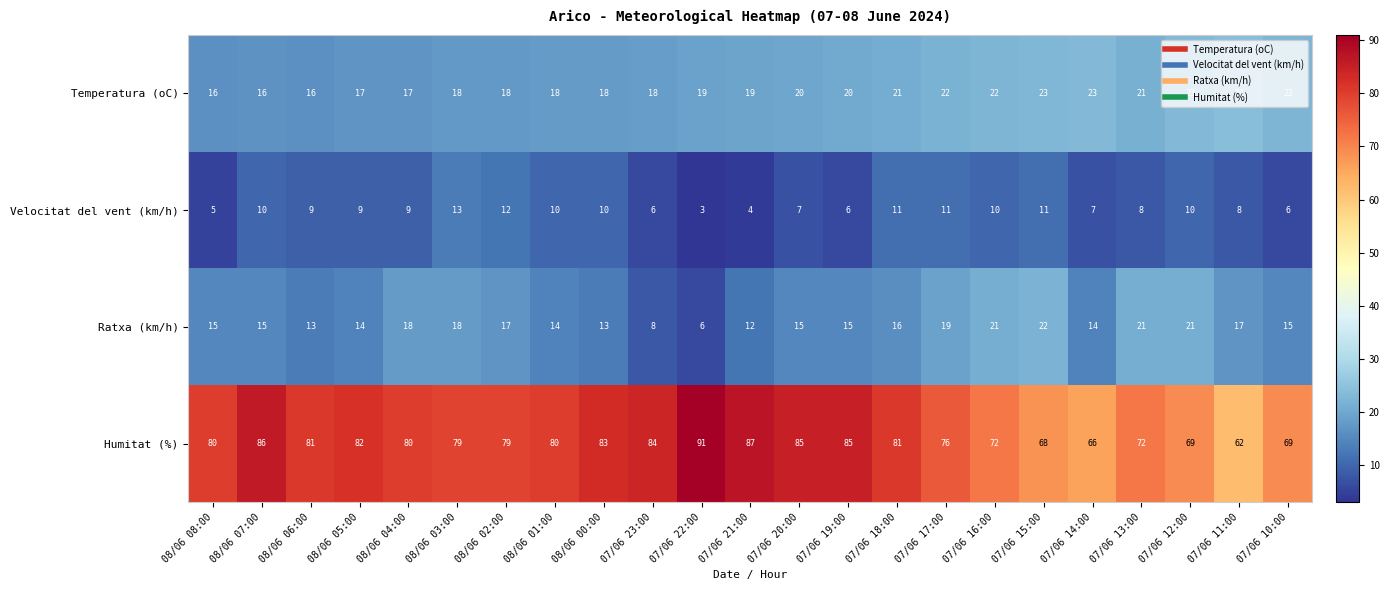

Which series has the largest range (max minus min)?

Humitat (%)